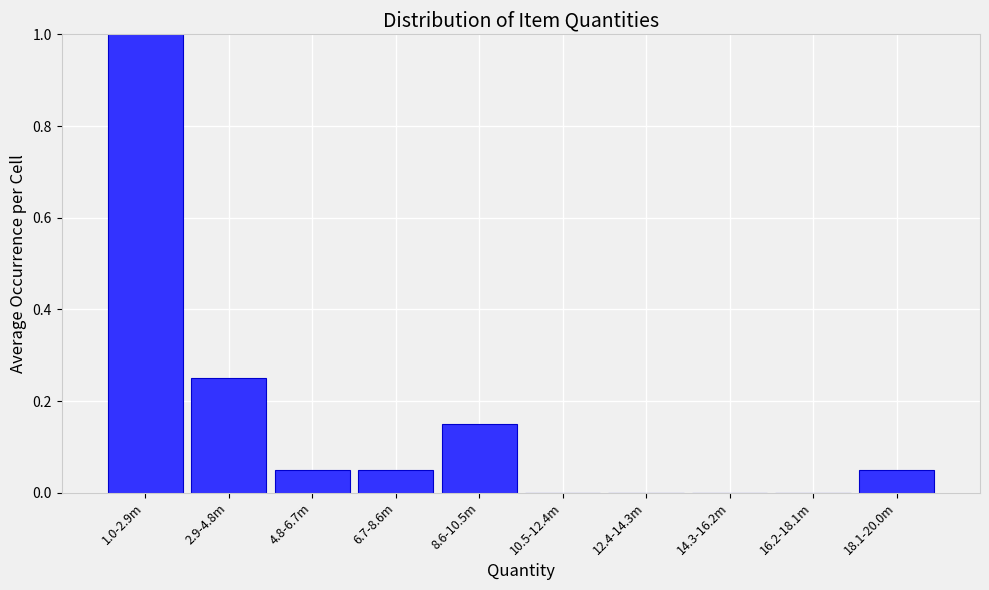

True or false: the data shows -0.6 at 12.4-14.3m.

False